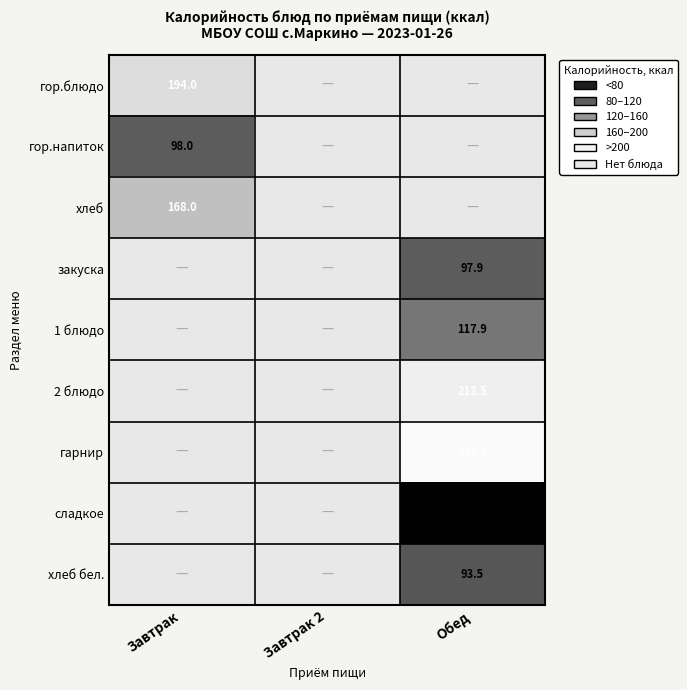

What is the greatest value displayed?

231.9